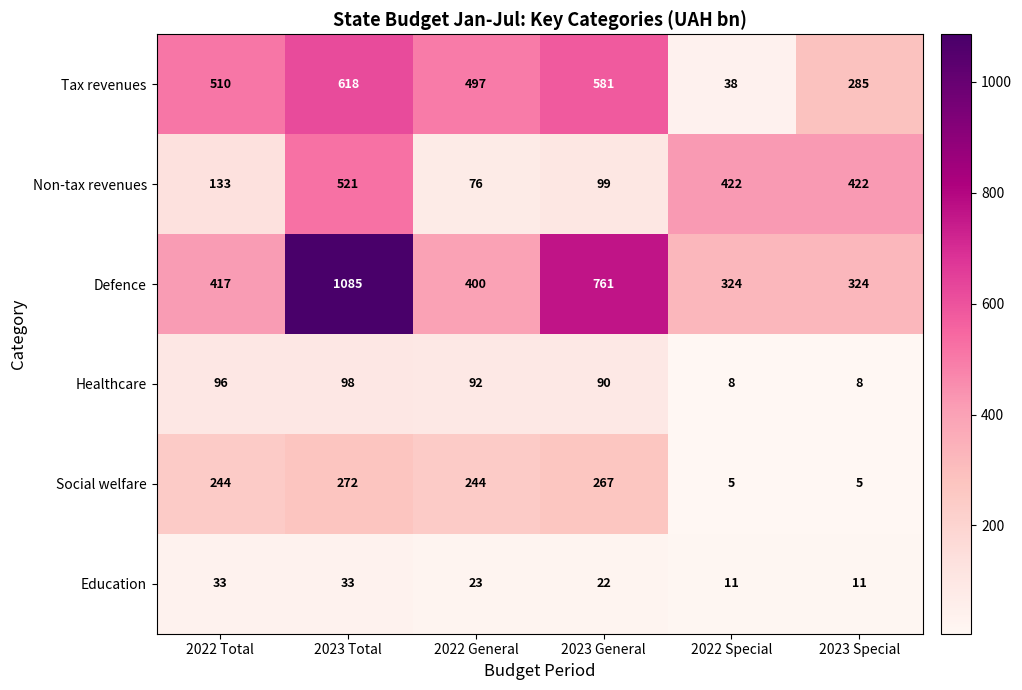

What is the difference between the second highest and second lowest values in the Non-tax revenues series?

323